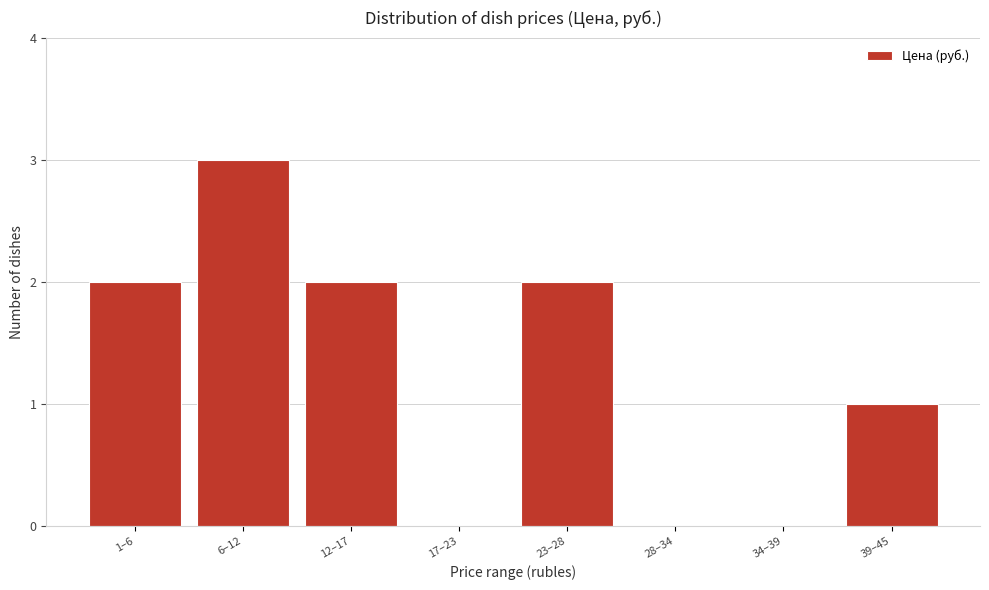

Reading right to left, transcribe all the data shown in this chart.

39–45=1	34–39=0	28–34=0	23–28=2	17–23=0	12–17=2	6–12=3	1–6=2